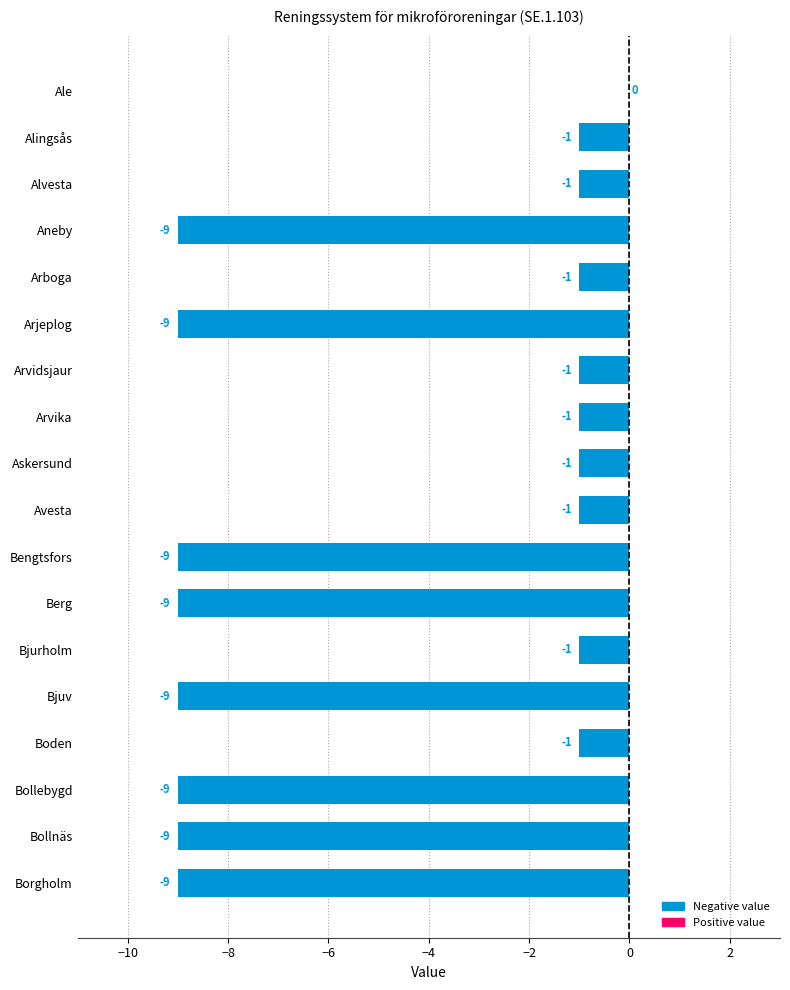

What is the sum of all values?

-81